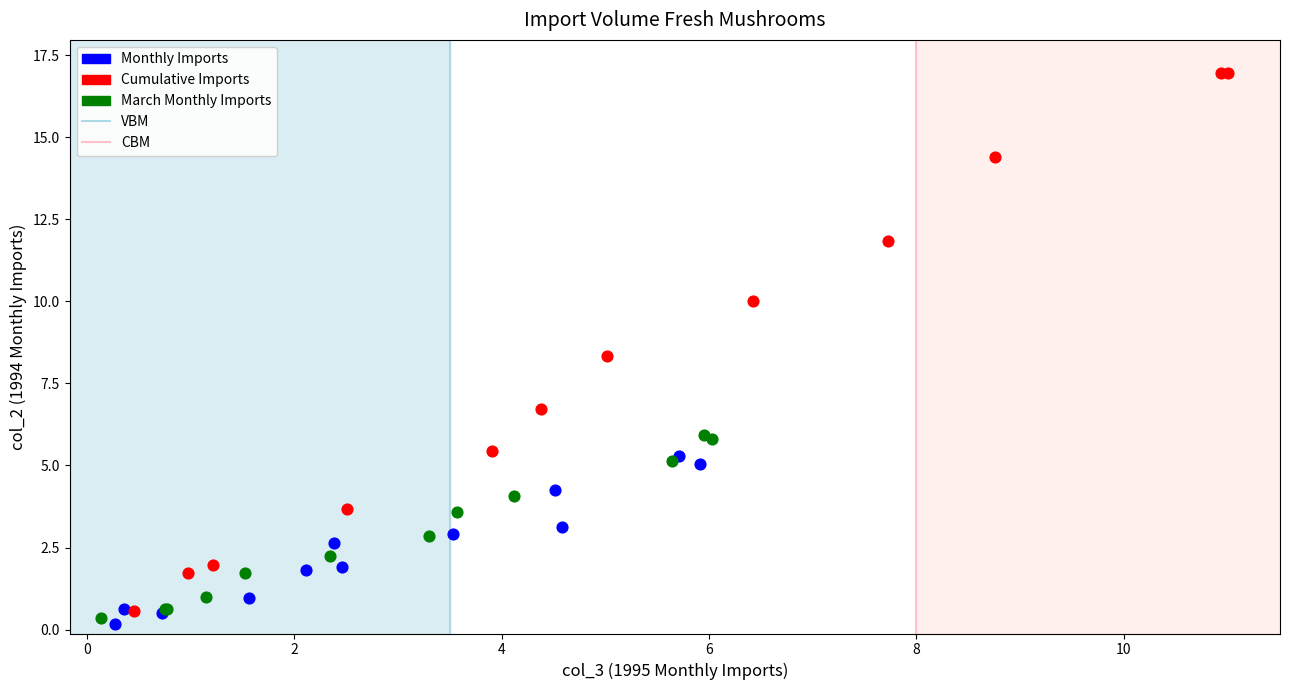

Which series reaches the minimum Y coordinate?

Monthly Imports